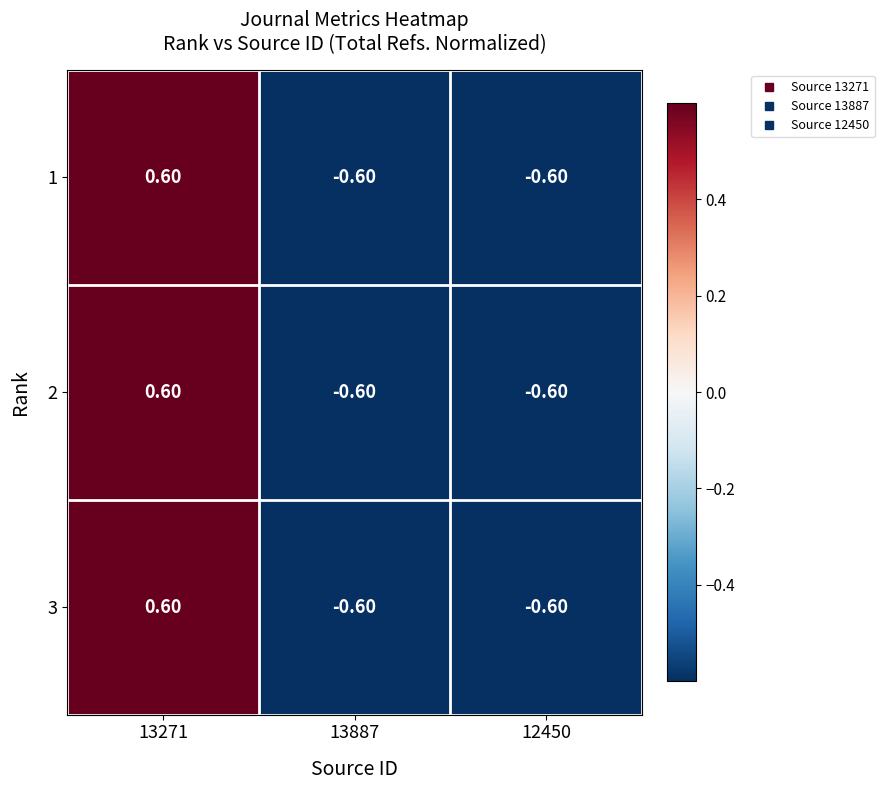

Is the value of 3 at 13271 greater than the value of 1 at 13887?

Yes